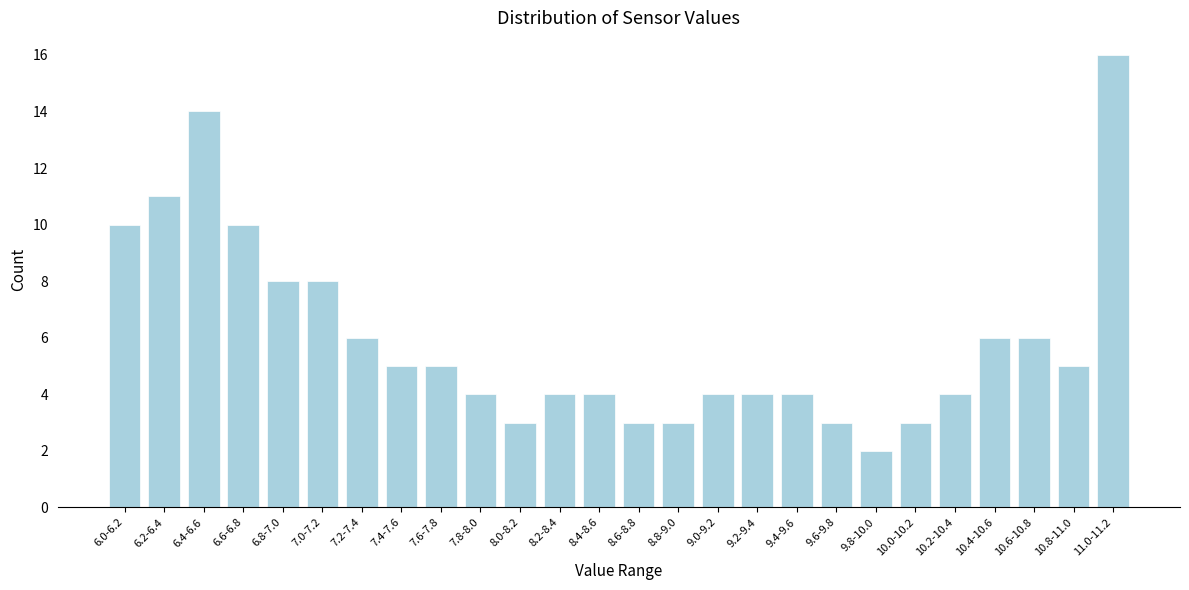

Reading right to left, transcribe all the data shown in this chart.

11.0-11.2=16	10.8-11.0=5	10.6-10.8=6	10.4-10.6=6	10.2-10.4=4	10.0-10.2=3	9.8-10.0=2	9.6-9.8=3	9.4-9.6=4	9.2-9.4=4	9.0-9.2=4	8.8-9.0=3	8.6-8.8=3	8.4-8.6=4	8.2-8.4=4	8.0-8.2=3	7.8-8.0=4	7.6-7.8=5	7.4-7.6=5	7.2-7.4=6	7.0-7.2=8	6.8-7.0=8	6.6-6.8=10	6.4-6.6=14	6.2-6.4=11	6.0-6.2=10